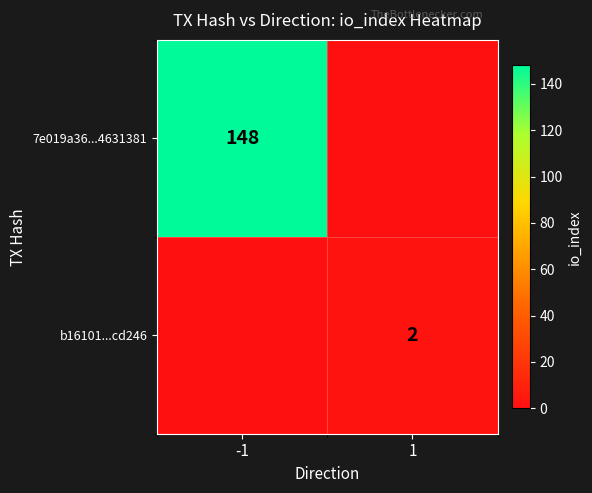

Which has a higher value, -1 or 1?

-1